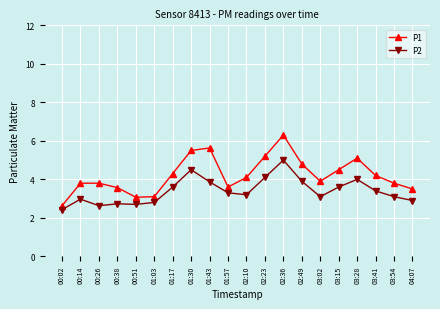

Rank the series by their average value, from lowest to highest.

P2, P1